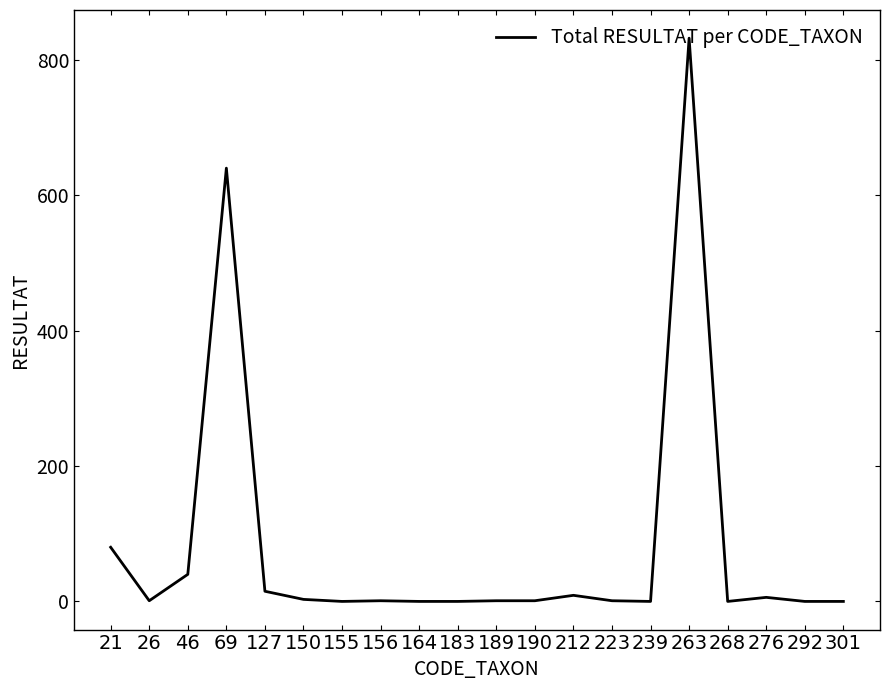

Where does the data first go above 1?

21